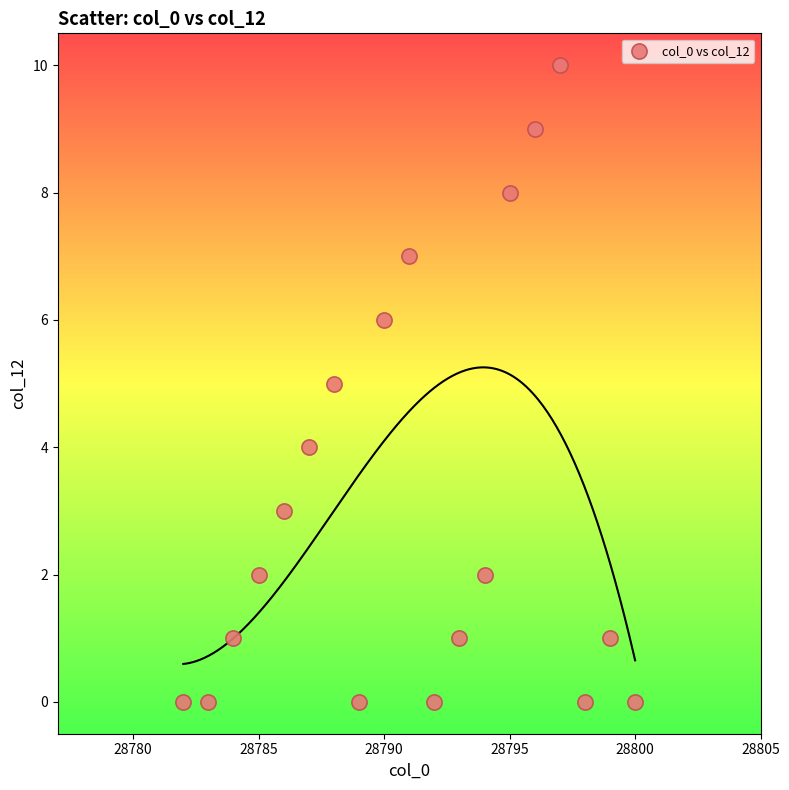

What is the range of Y values (max minus min)?

10